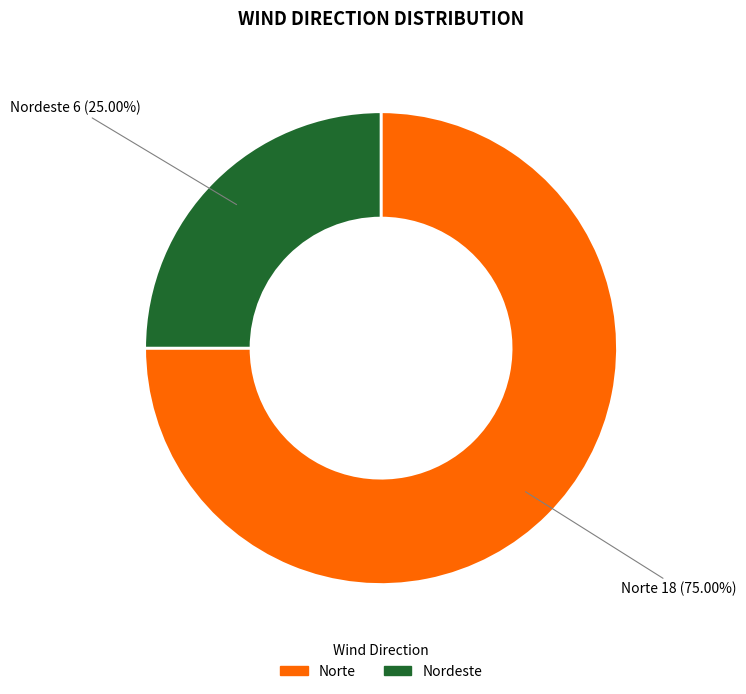

Which category has the biggest portion of the pie?

Norte